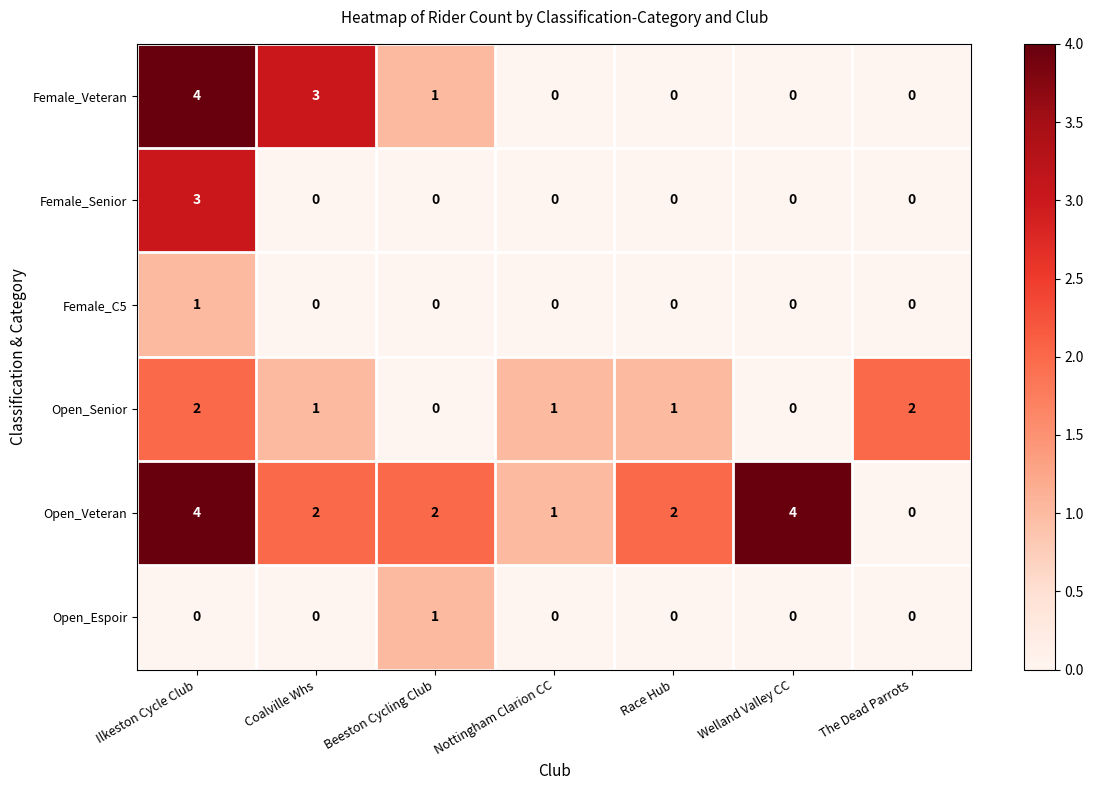

Which category has the highest value in the Female_Senior series?

Ilkeston Cycle Club